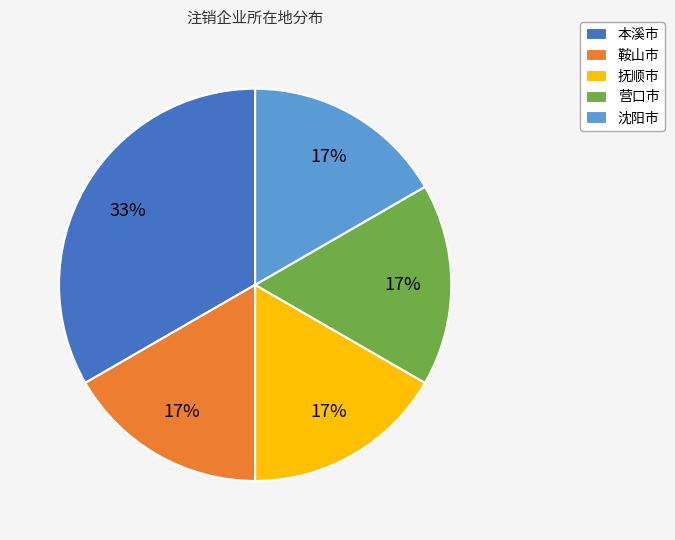

Count the number of slices in the pie.

5